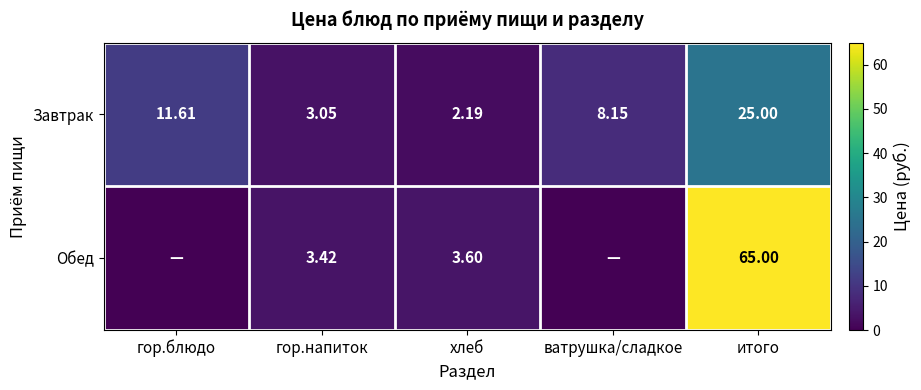

Between гор.напиток and хлеб, which series saw the biggest shift?

Завтрак